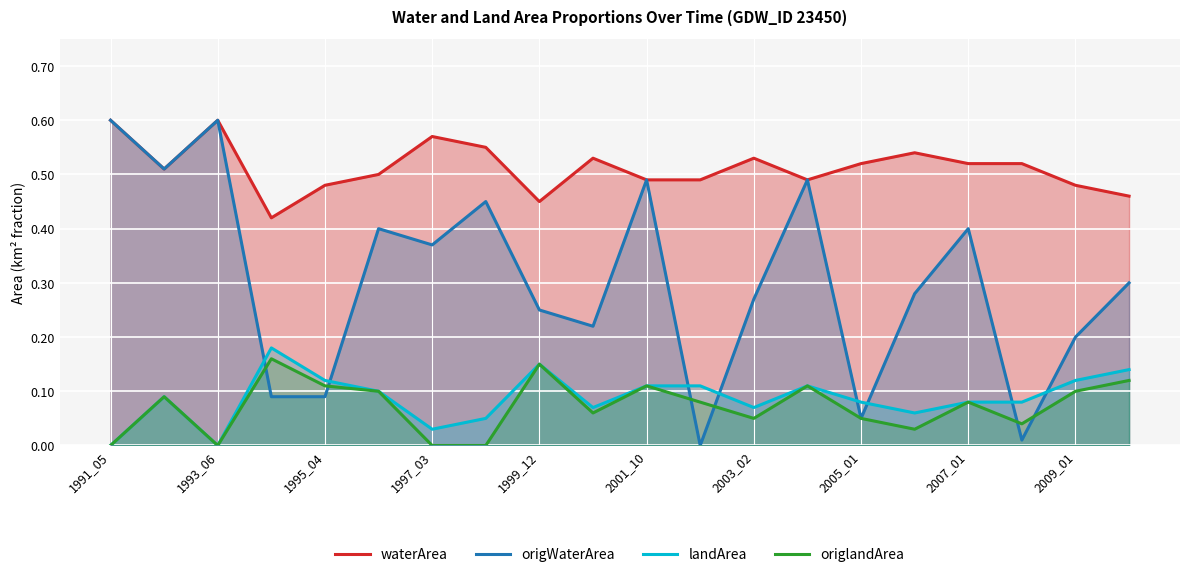

How many values in the landArea series exceed 0?

18